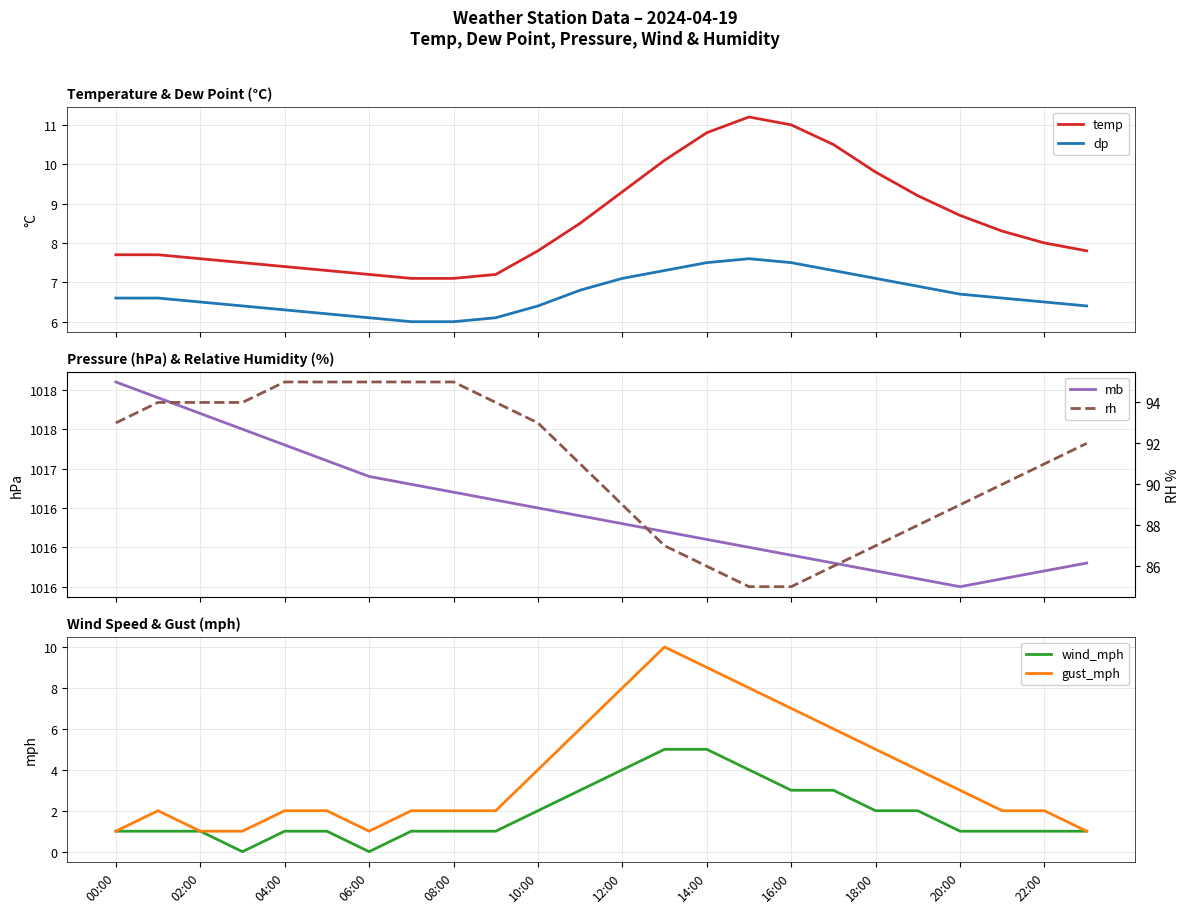

What is the highest value of the dp series?

7.6